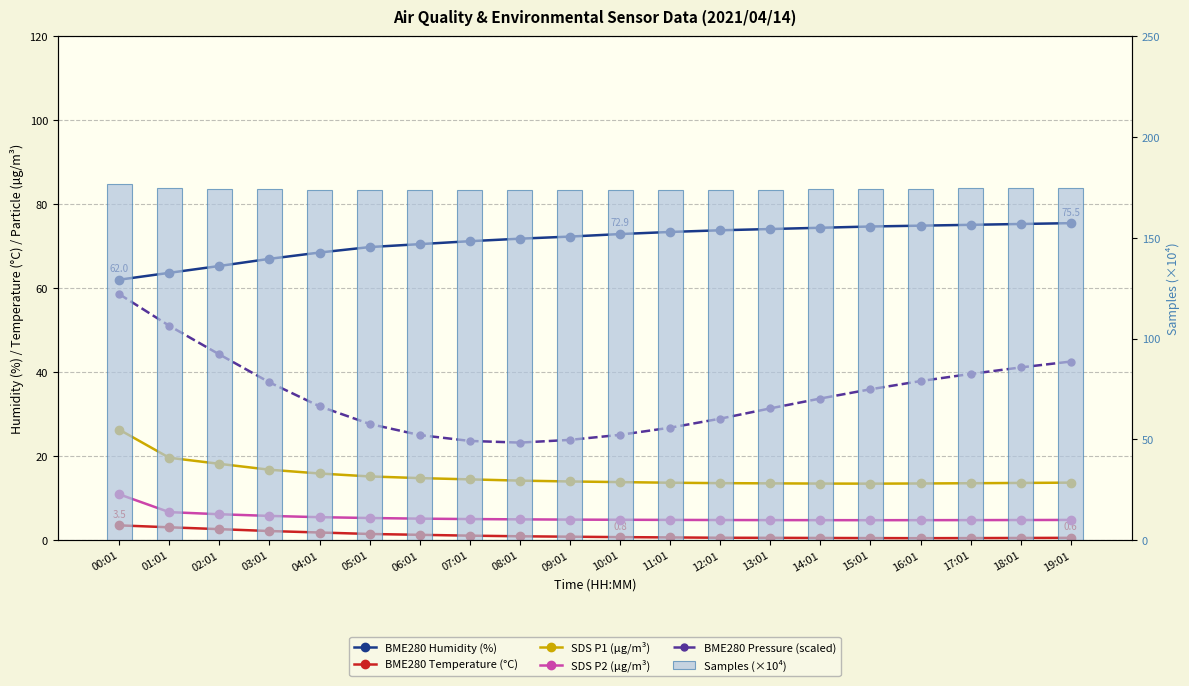

Which category has the lowest value in the BME280 Humidity (%) series?

00:01